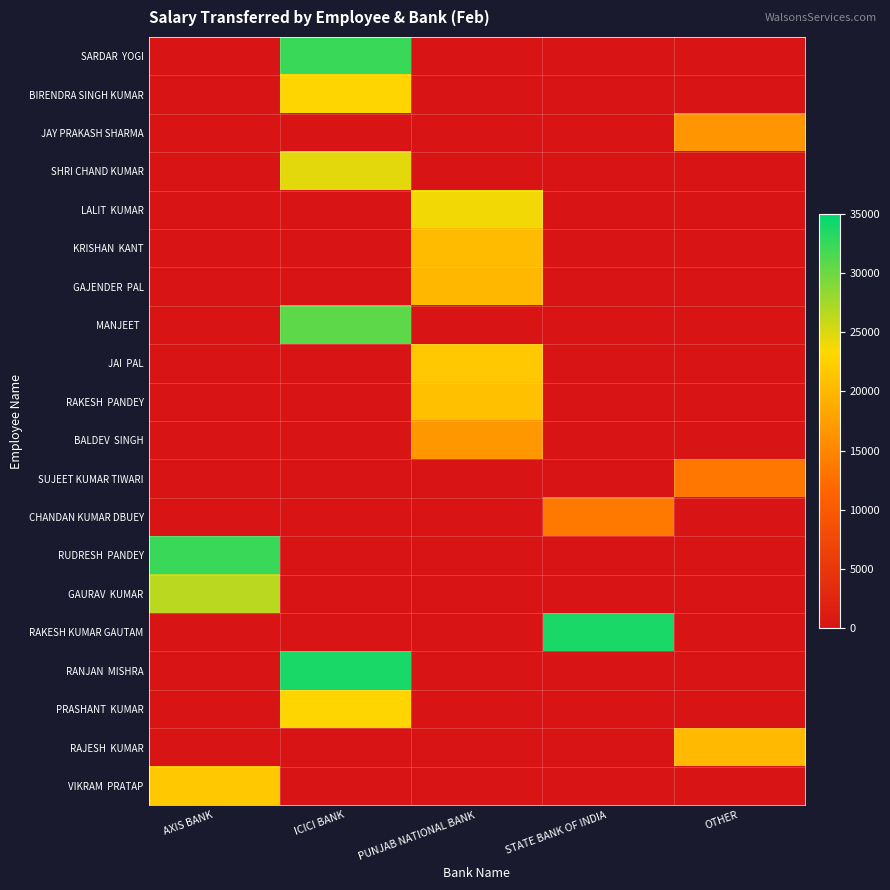

At which category is the sum across all series the highest?

ICICI BANK